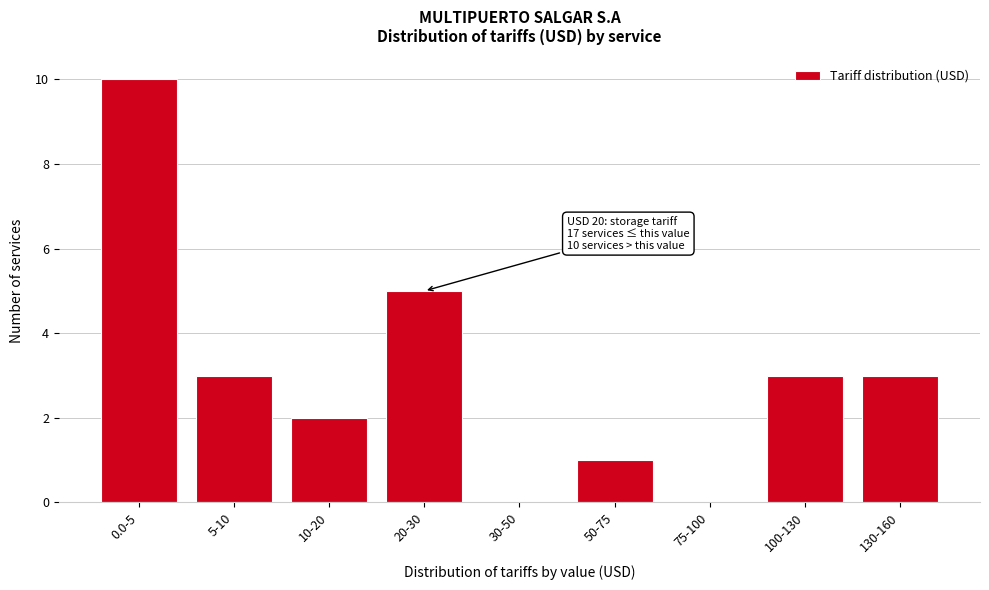

Reading left to right, transcribe all the data shown in this chart.

0.0-5=10	5-10=3	10-20=2	20-30=5	30-50=0	50-75=1	75-100=0	100-130=3	130-160=3